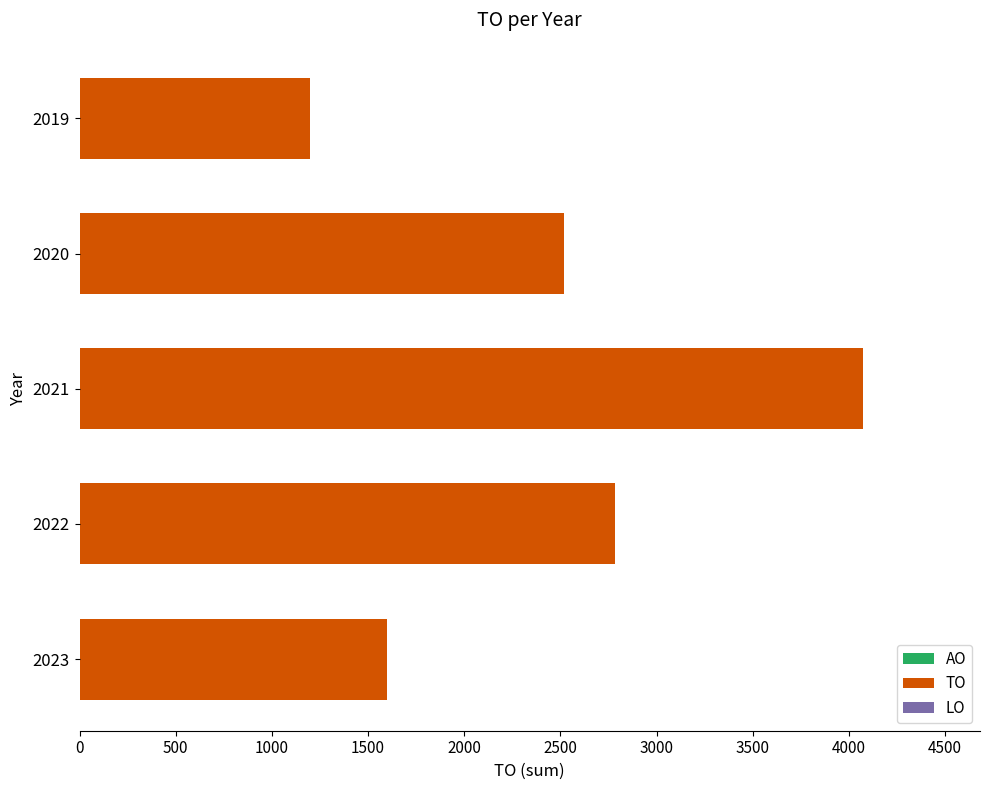

Approximately how many times larger is the value at 2023 compared to 2021?

0.4